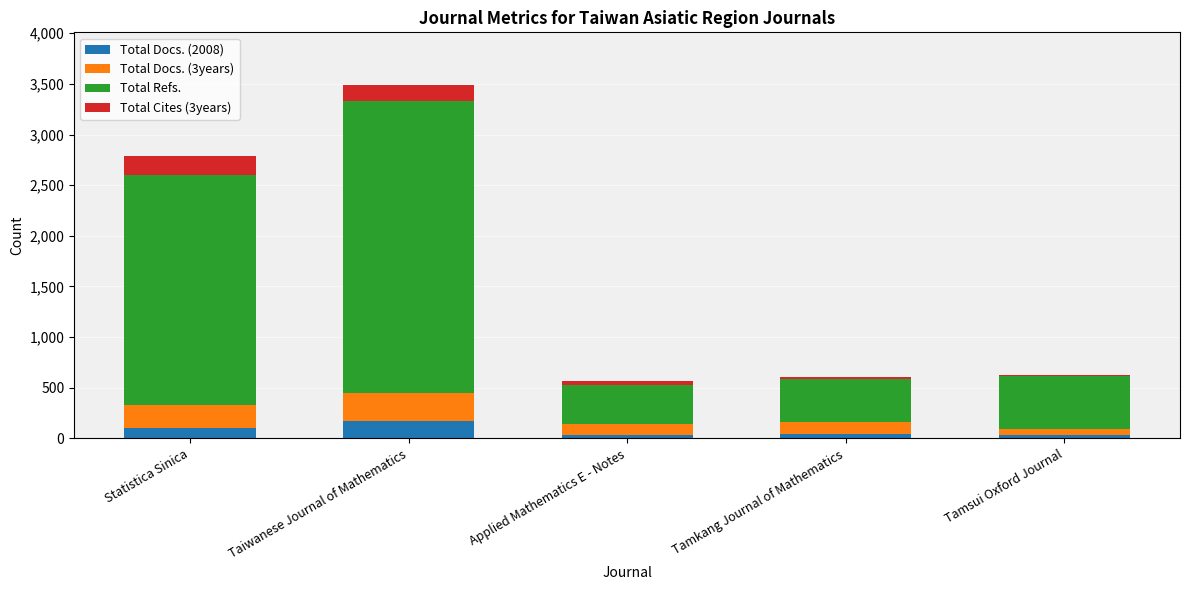

Does the chart contain stacked bars?

Yes